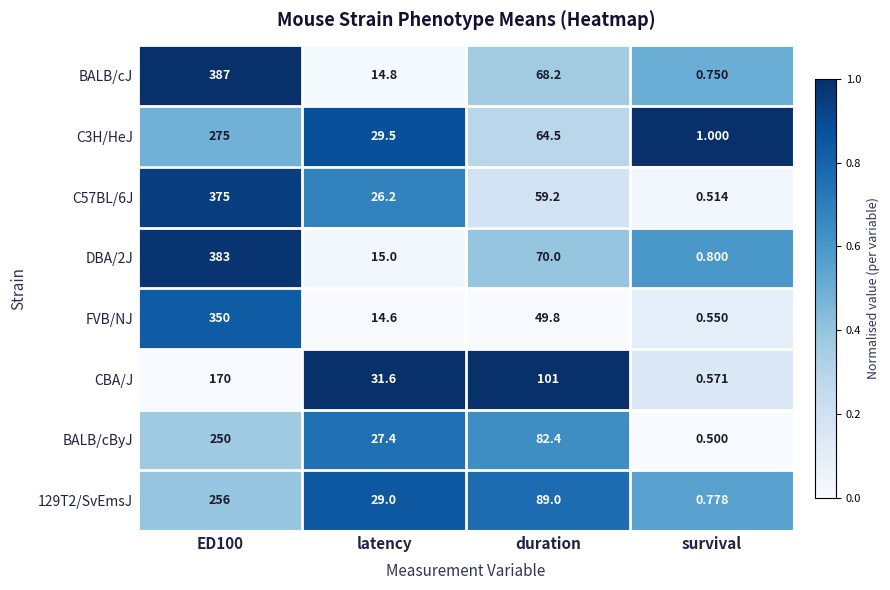

Count the number of categories in the chart.

4